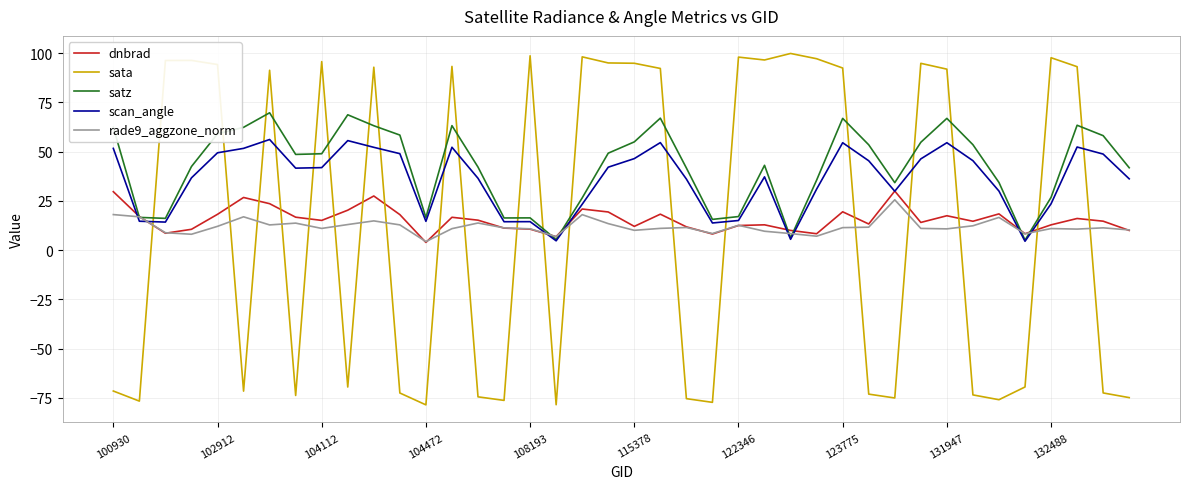

Which series has the widest spread of values?

sata